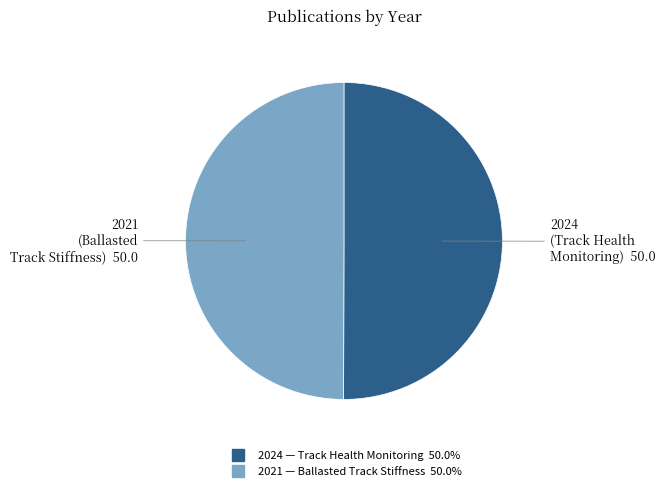

How many segments does this pie chart have?

2